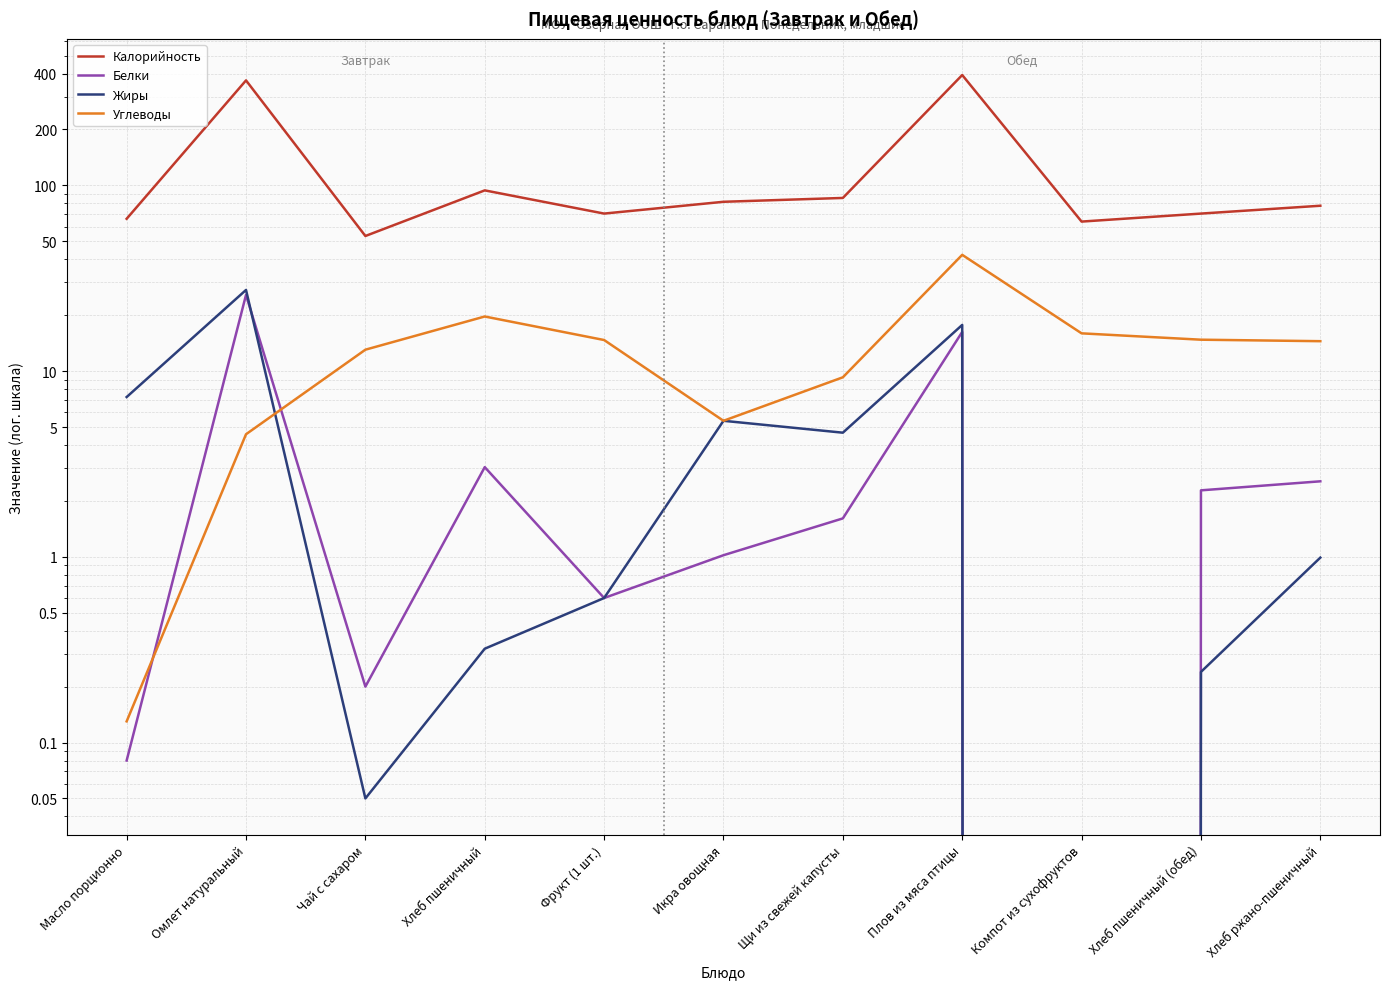

What are all the series names shown in the legend?

Калорийность, Белки, Жиры, Углеводы